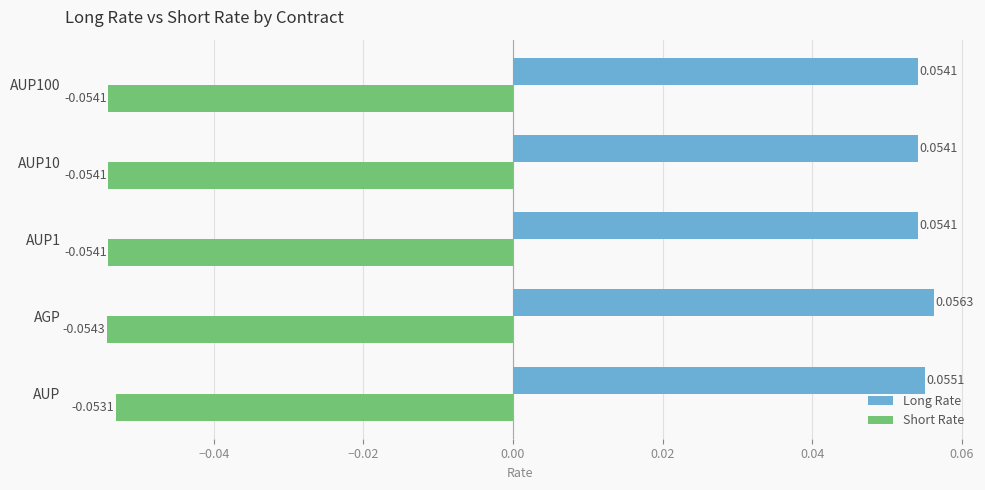

Count the number of data series in this chart.

2